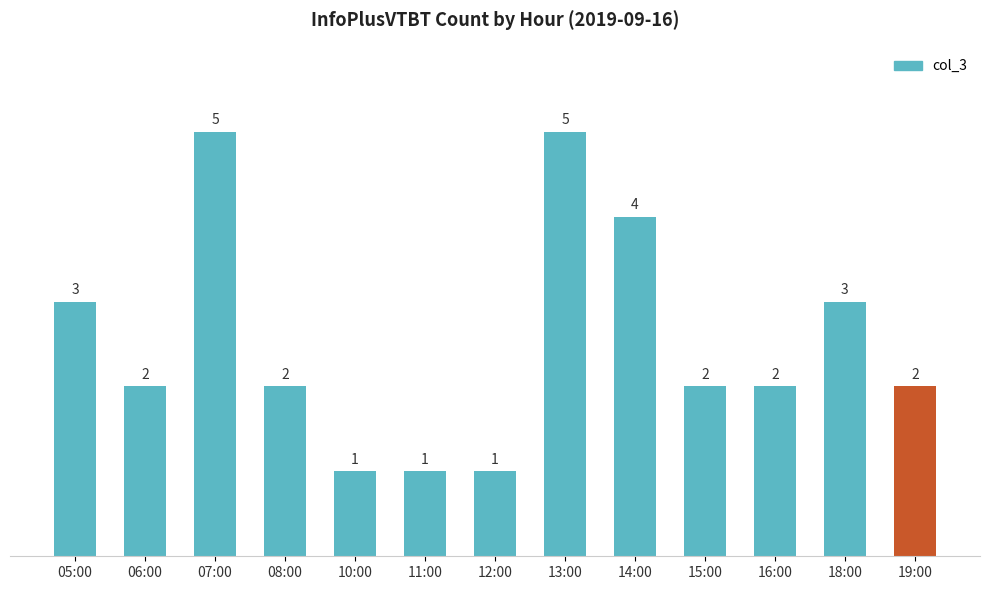

What is the sum of all values?

33